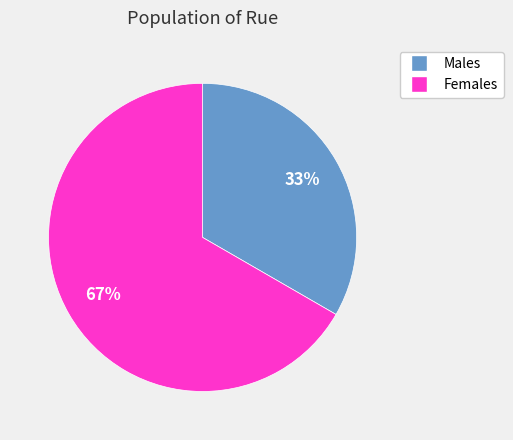

Is there a majority slice in this chart?

Yes